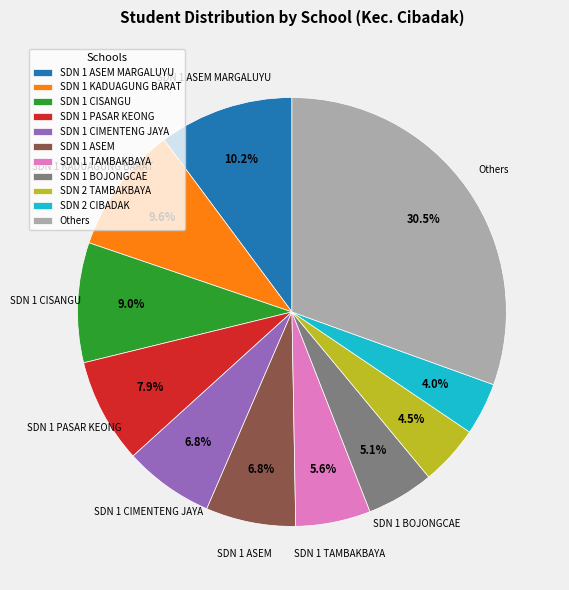

What is the total percentage of SDN 2 TAMBAKBAYA and SDN 1 PASAR KEONG?

12.4%